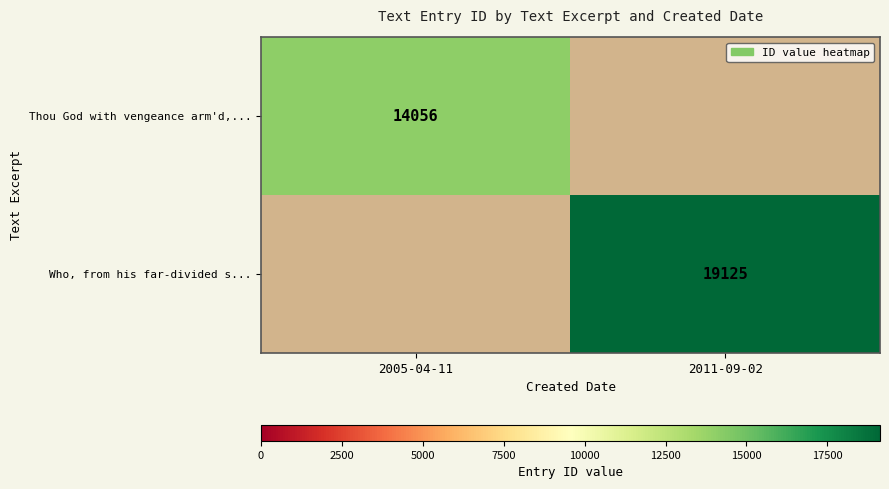

Is the value of Who, from his far-divided s... at 2011-09-02 greater than the value of Thou God with vengeance arm'd,... at 2005-04-11?

Yes